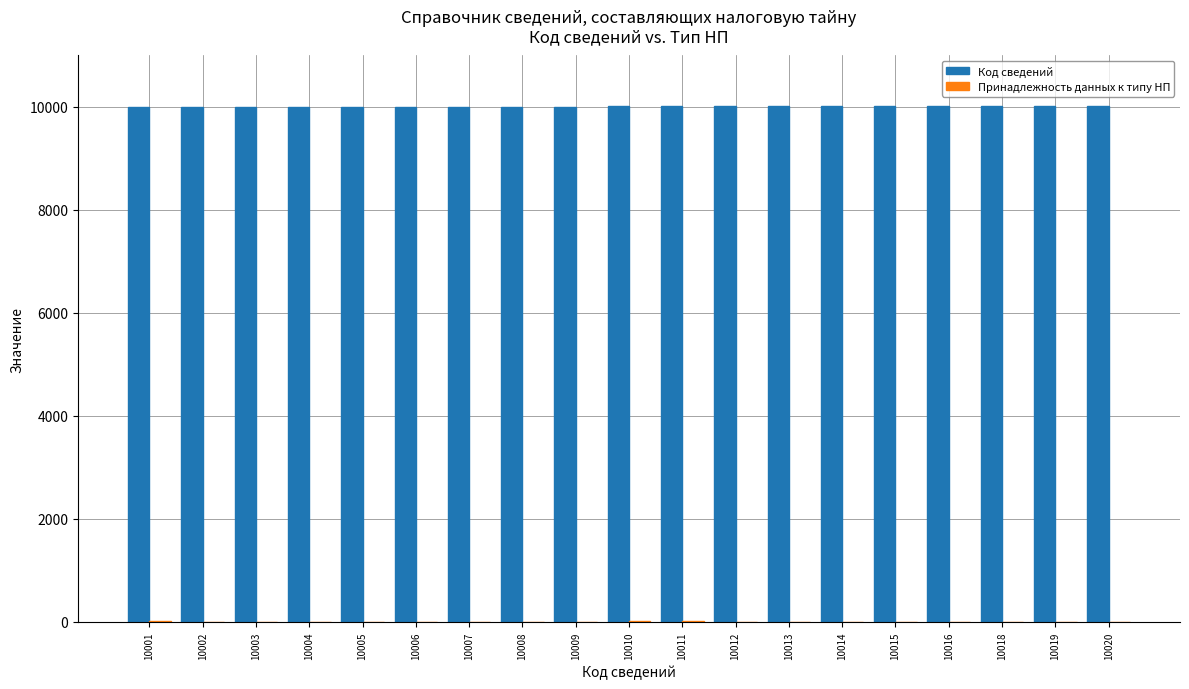

Which series has the largest total across all categories?

Код сведений